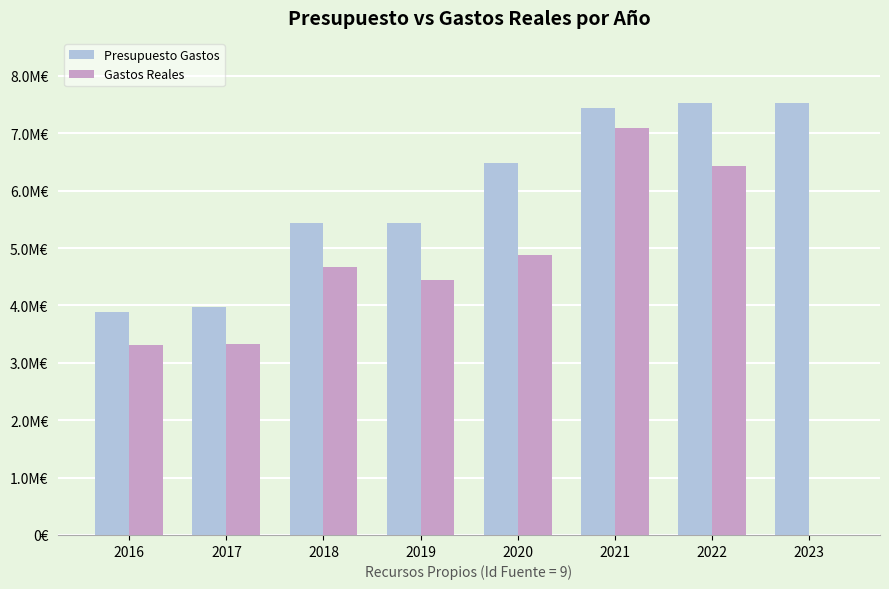

Are the bars horizontal?

No